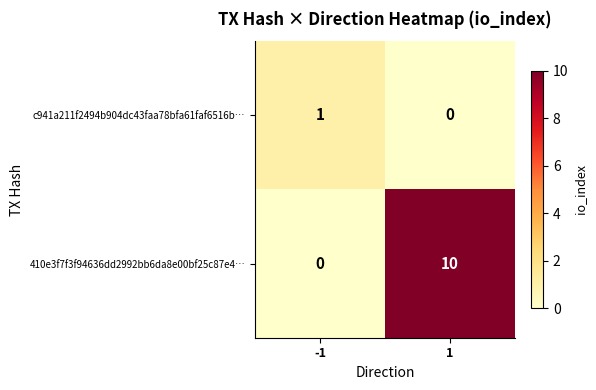

How many categories are shown in the chart?

2